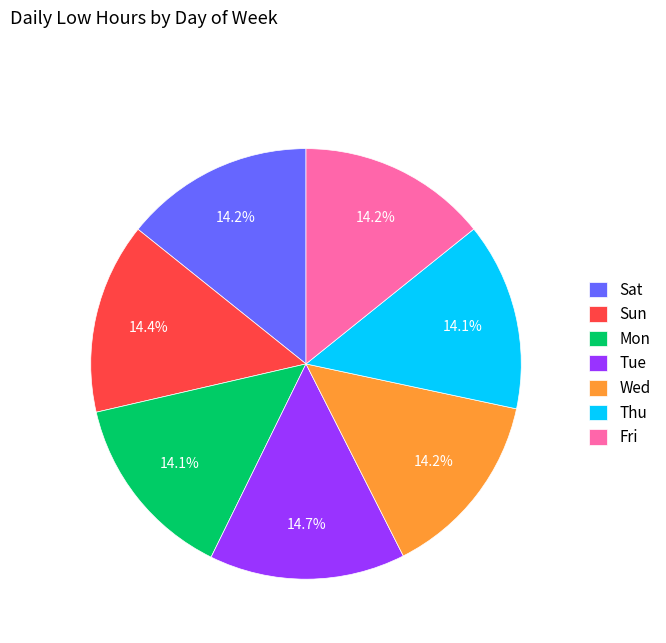

Combined, what portion of the pie is Sat and Sun?

28.6%